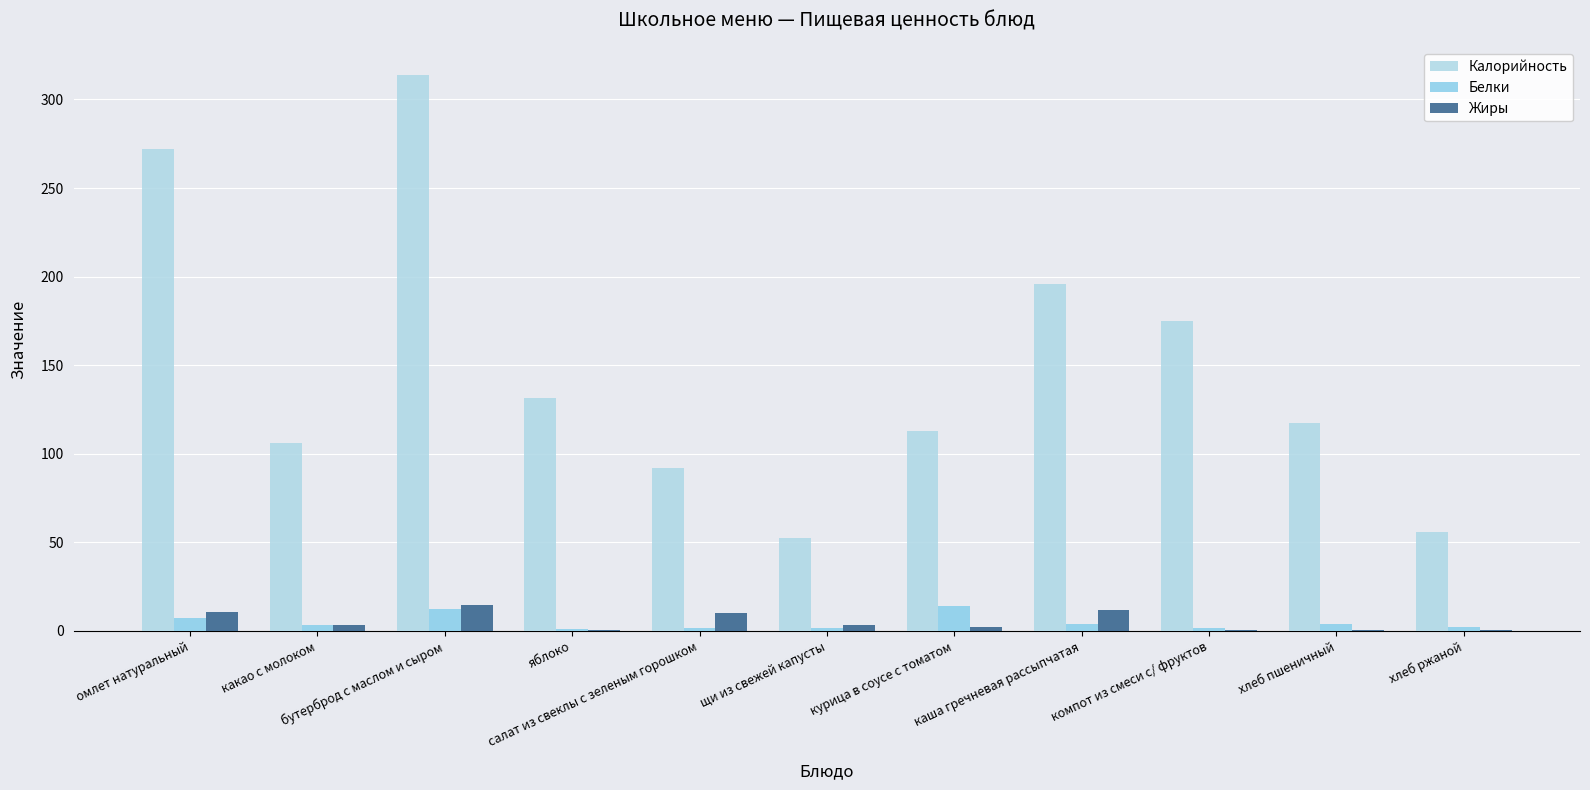

How many categories are shown in the chart?

11